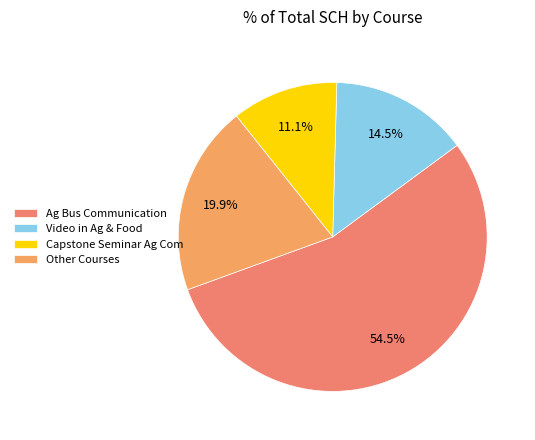

Count the number of slices in the pie.

4